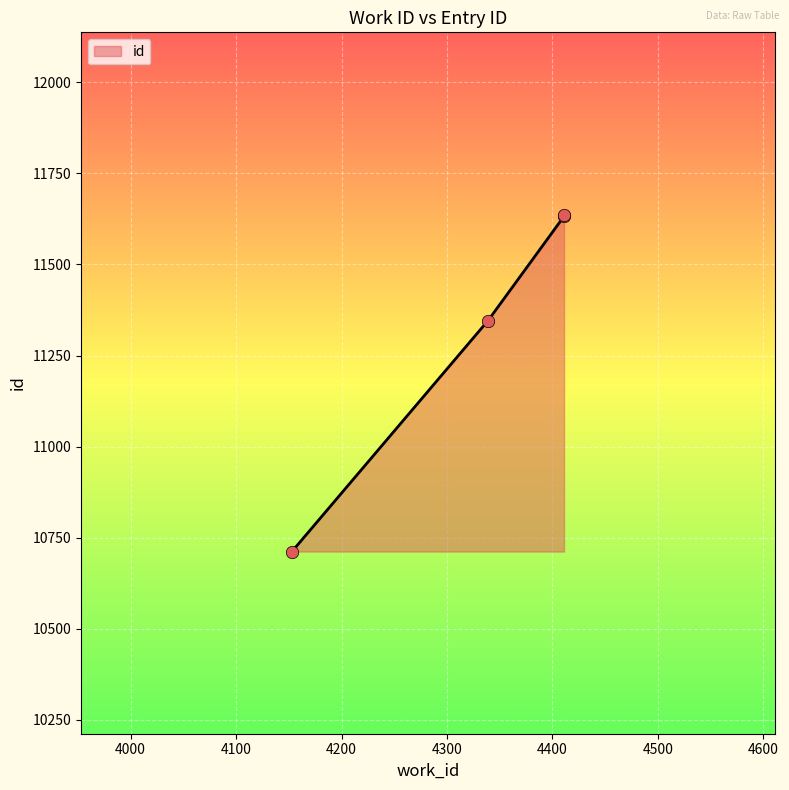

What is the ratio of the value at 4411 to the value at 4411?

1.0